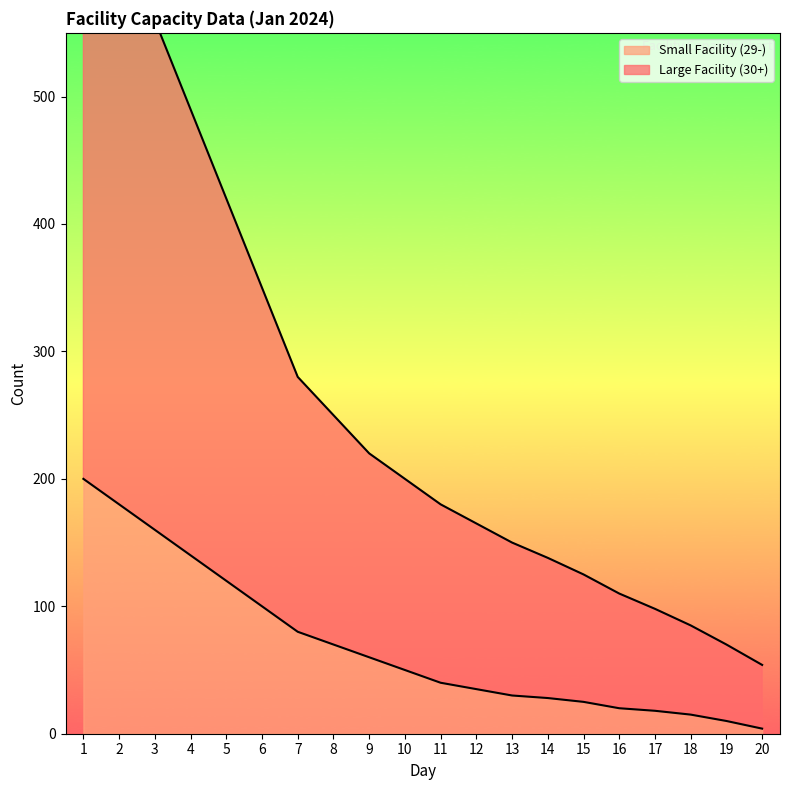

Where does the Large Facility (30+) series first go above 200?

1